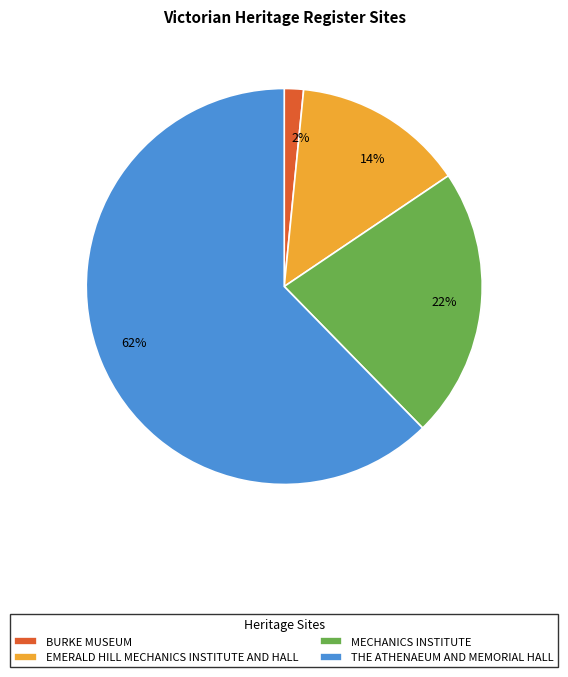

To the nearest percent, what portion does MECHANICS INSTITUTE represent?

22%